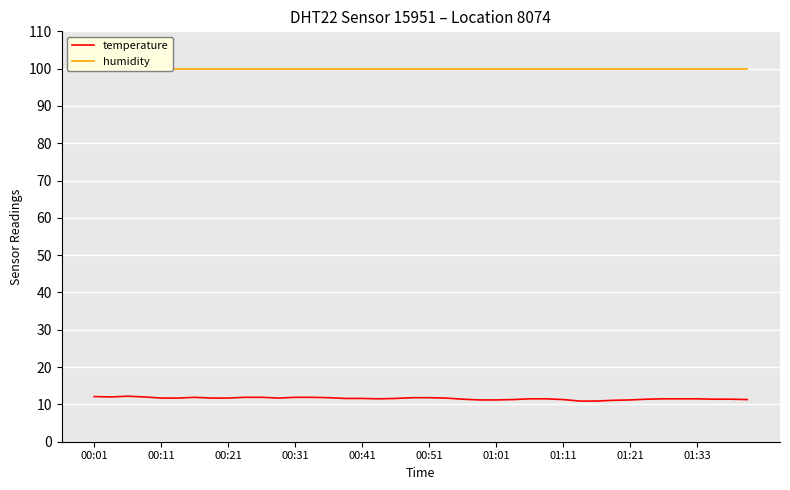

True or false: humidity and temperature cross at least once.

False